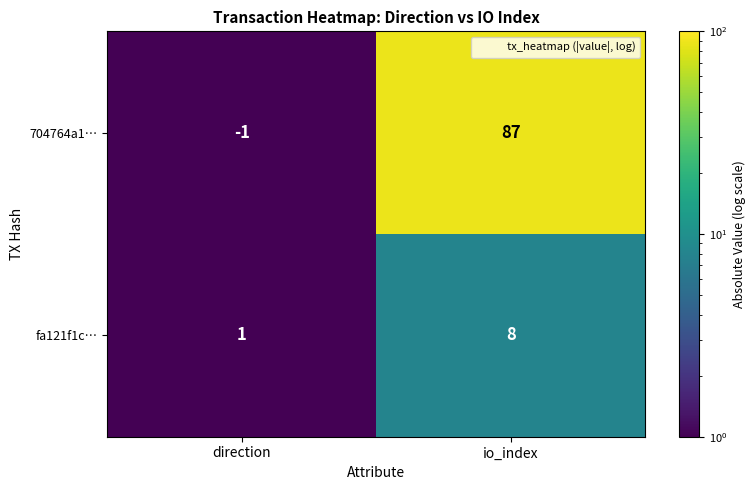

Reading left to right, list all the values displayed in this chart.

704764a1…: -1	87
fa121f1c…: 1	8